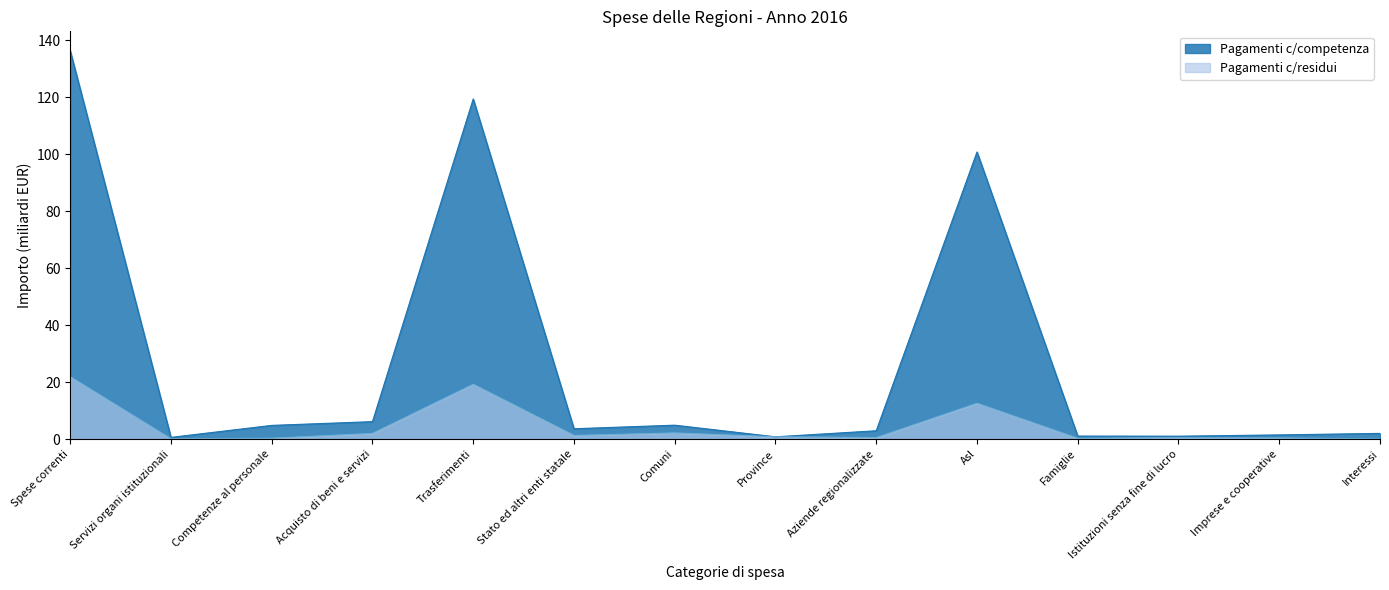

Which series has the largest total across all categories?

Pagamenti c/competenza